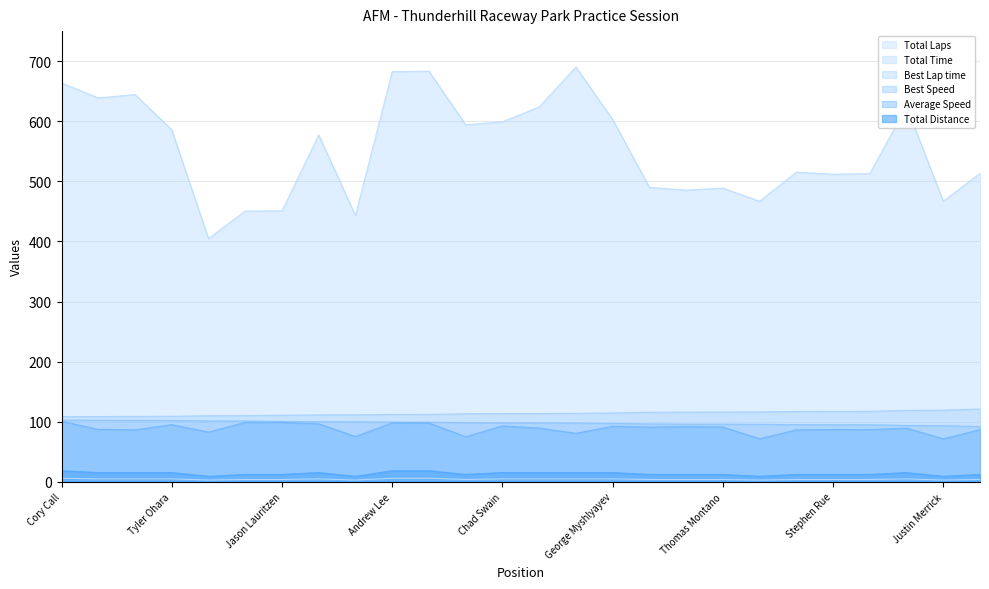

Does the chart have visible grid lines?

Yes